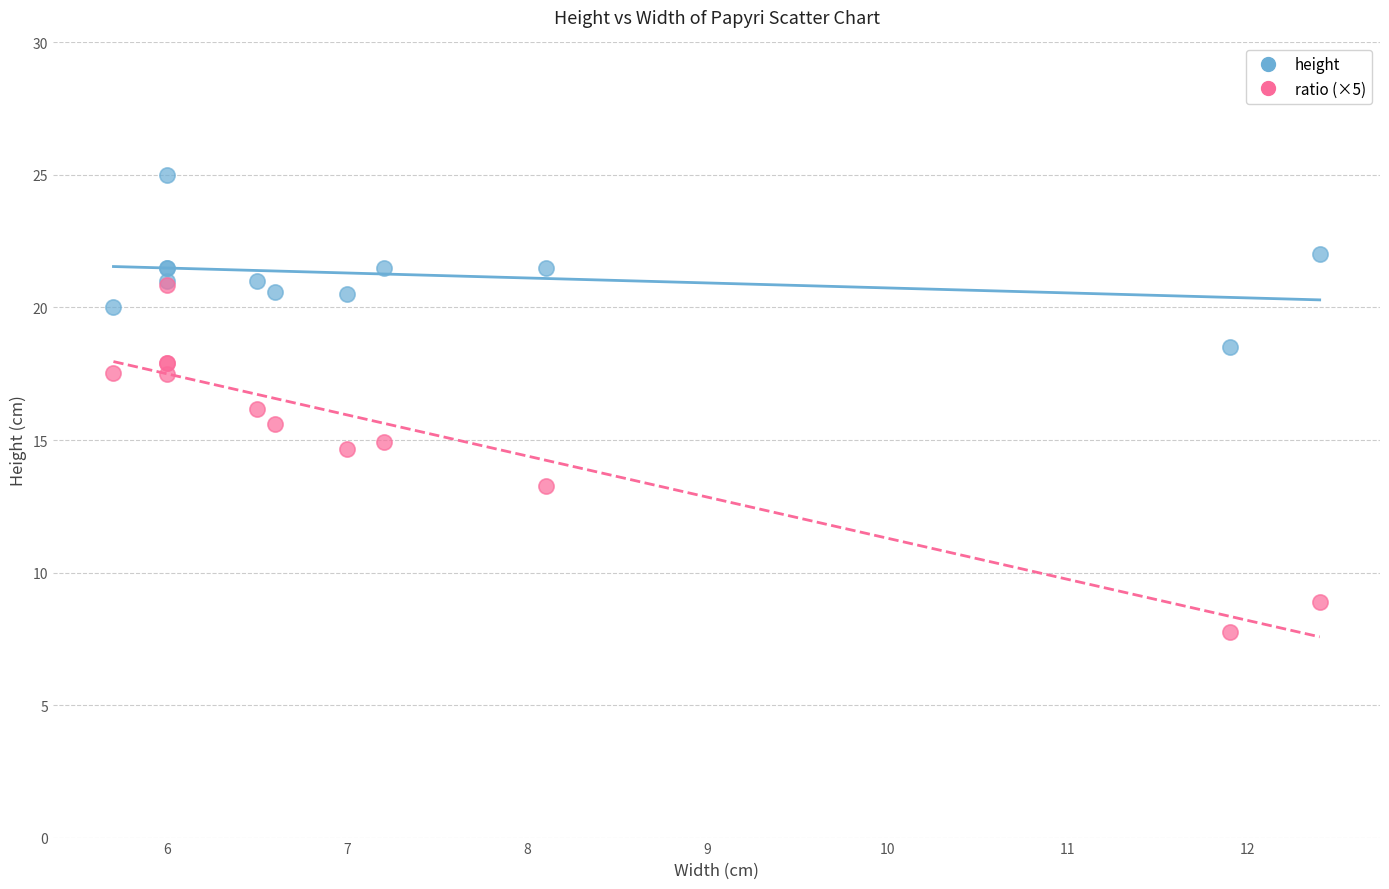

Which series reaches the minimum Y coordinate?

ratio (×5)